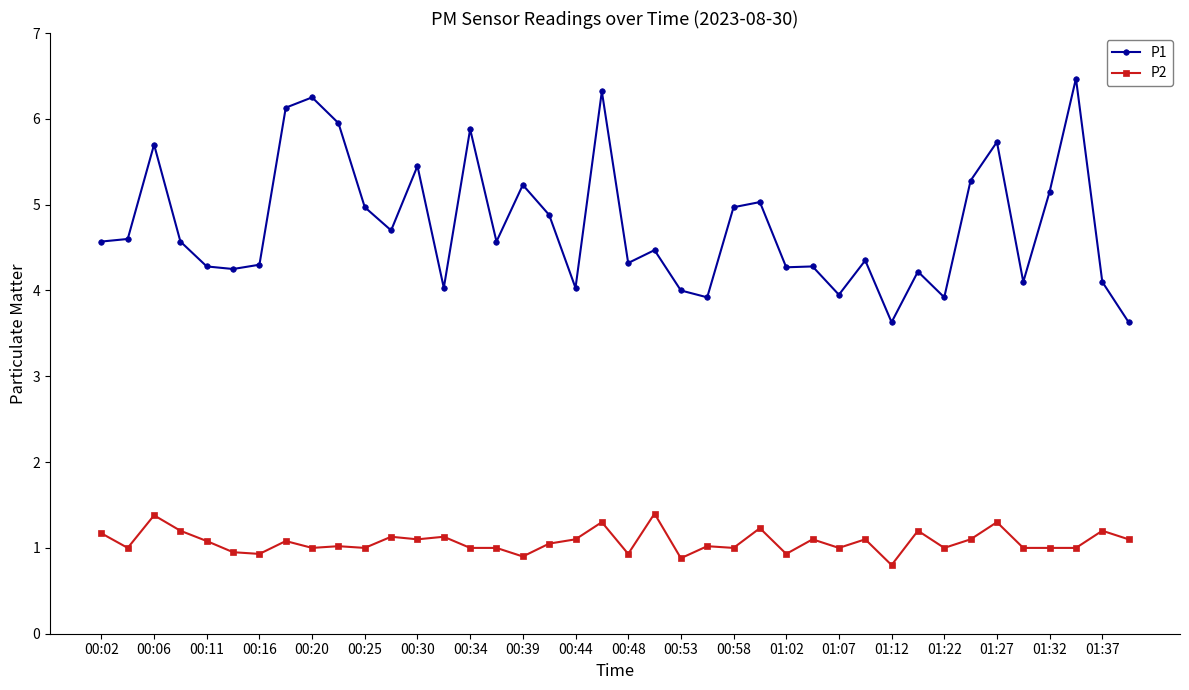

What is the highest value of the P1 series?

6.5